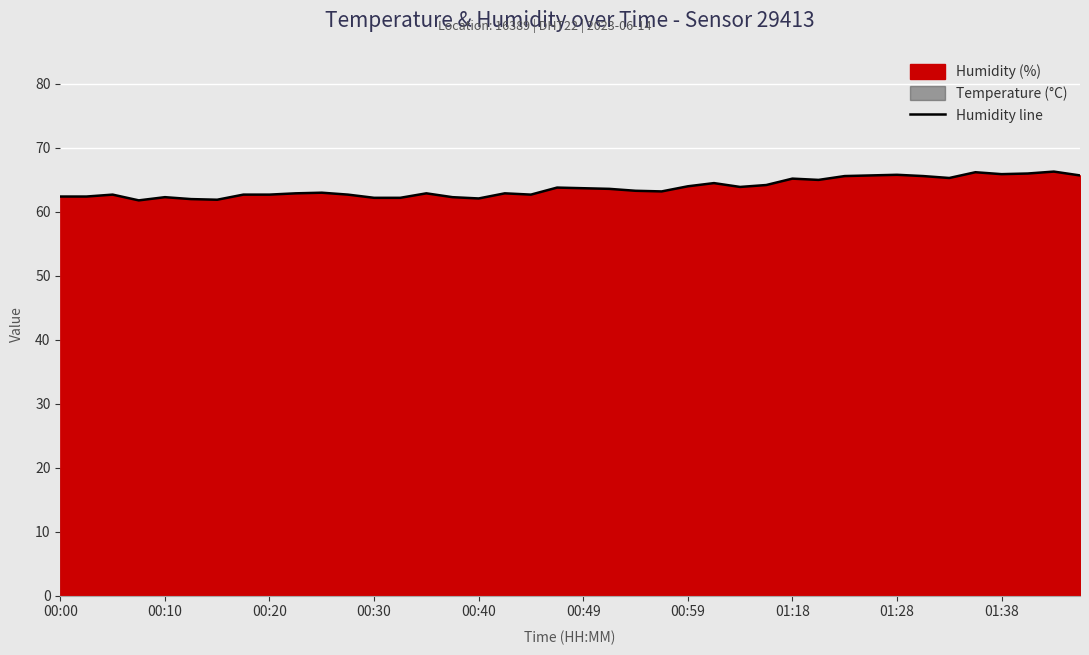

Reading right to left, list all the values displayed in this chart.

65.7	66.3	66.0	65.9	66.2	65.3	65.6	65.8	65.7	65.6	65.0	65.2	64.2	63.9	64.5	64.0	63.2	63.3	63.6	63.7	63.8	62.7	62.9	62.1	62.3	62.9	62.2	62.2	62.7	63.0	62.9	62.7	62.7	61.9	62.0	62.3	61.8	62.7	62.4	62.4